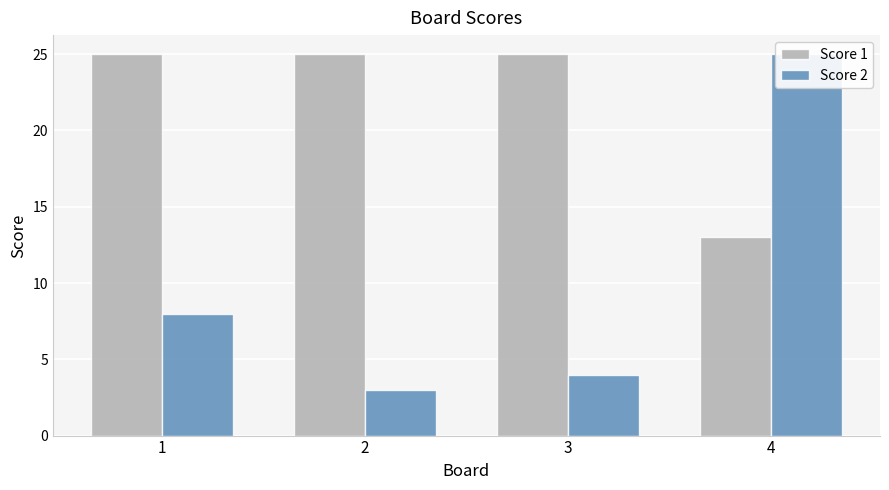

What is the difference between the highest and lowest values at 2?

22